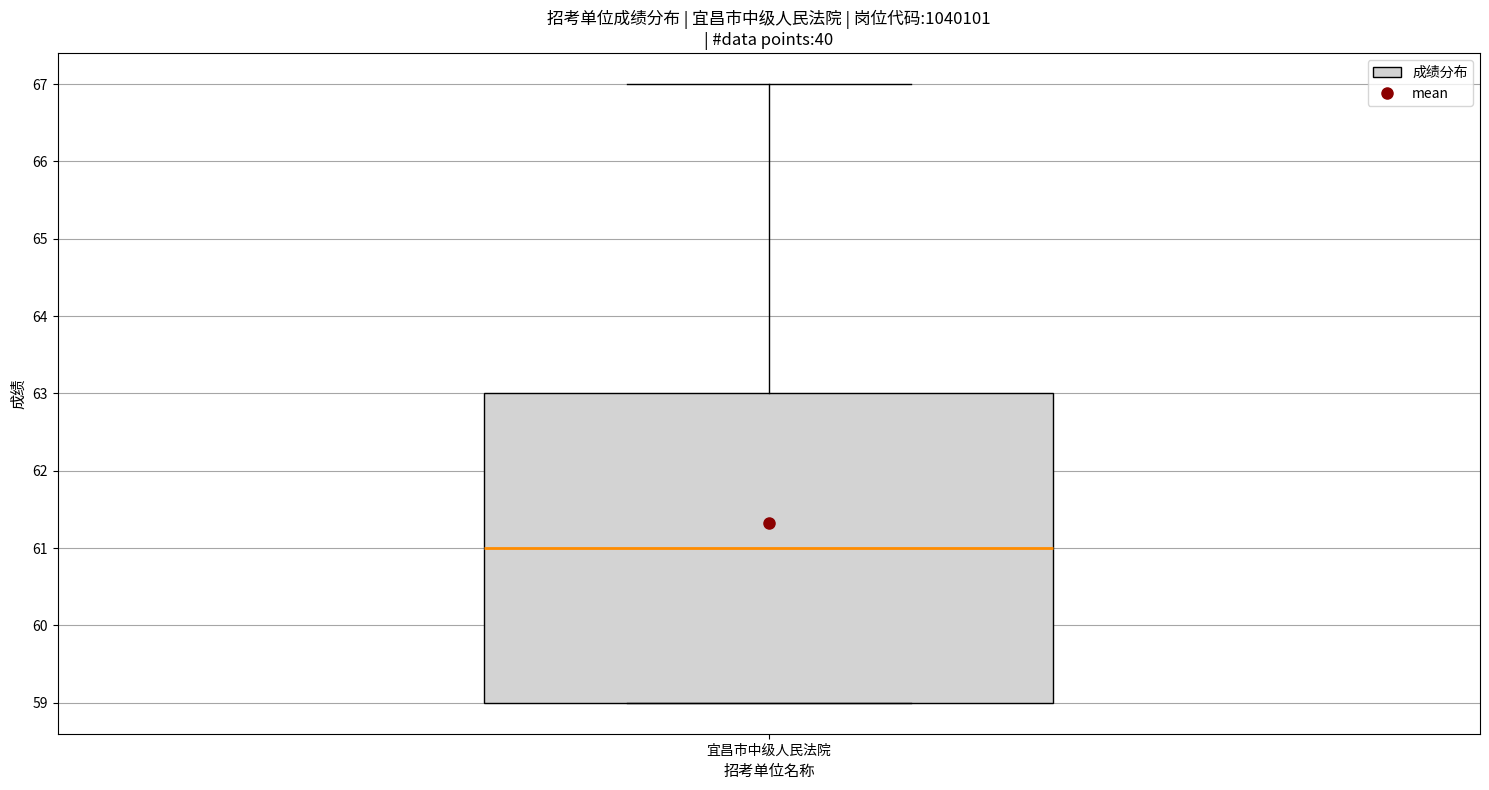

Read this box plot against the y-axis: the position of the median line, the range covered by the box, and the ends of both whiskers. The values are not printed on the chart, so give them approximately, as read against the axis.

median 61, box 59 to 63, whiskers 59 to 67